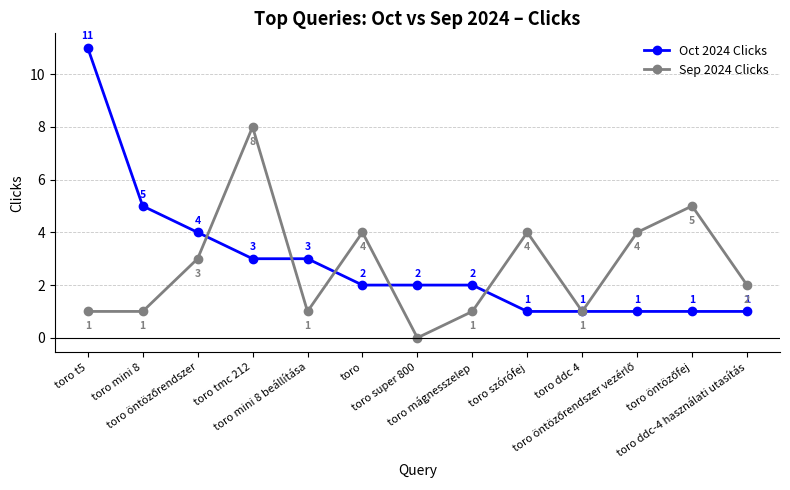

Which series has the largest total across all categories?

Oct 2024 Clicks